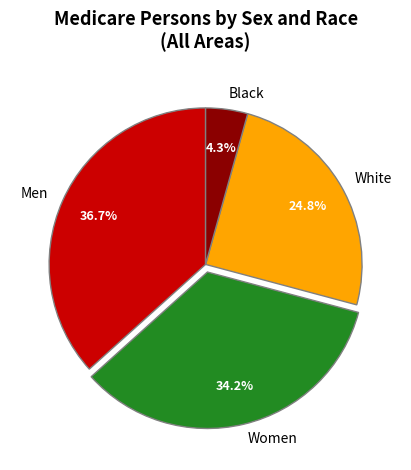

Count the number of slices in the pie.

4